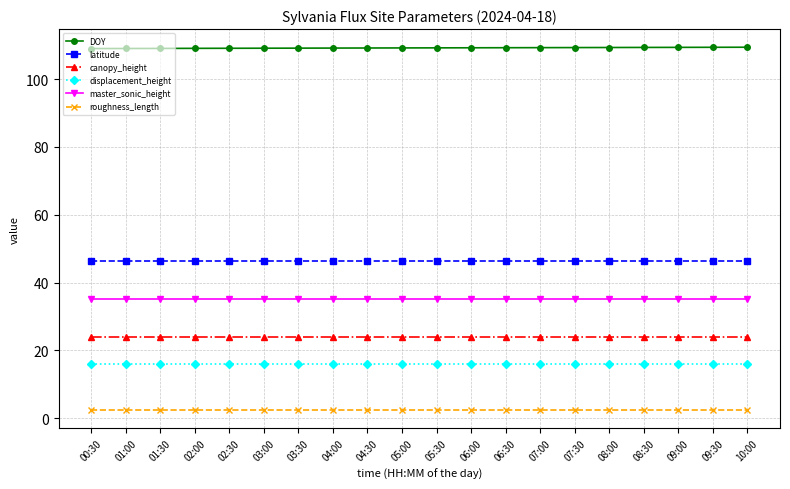

What is the label of the 12th point from the right?

04:30